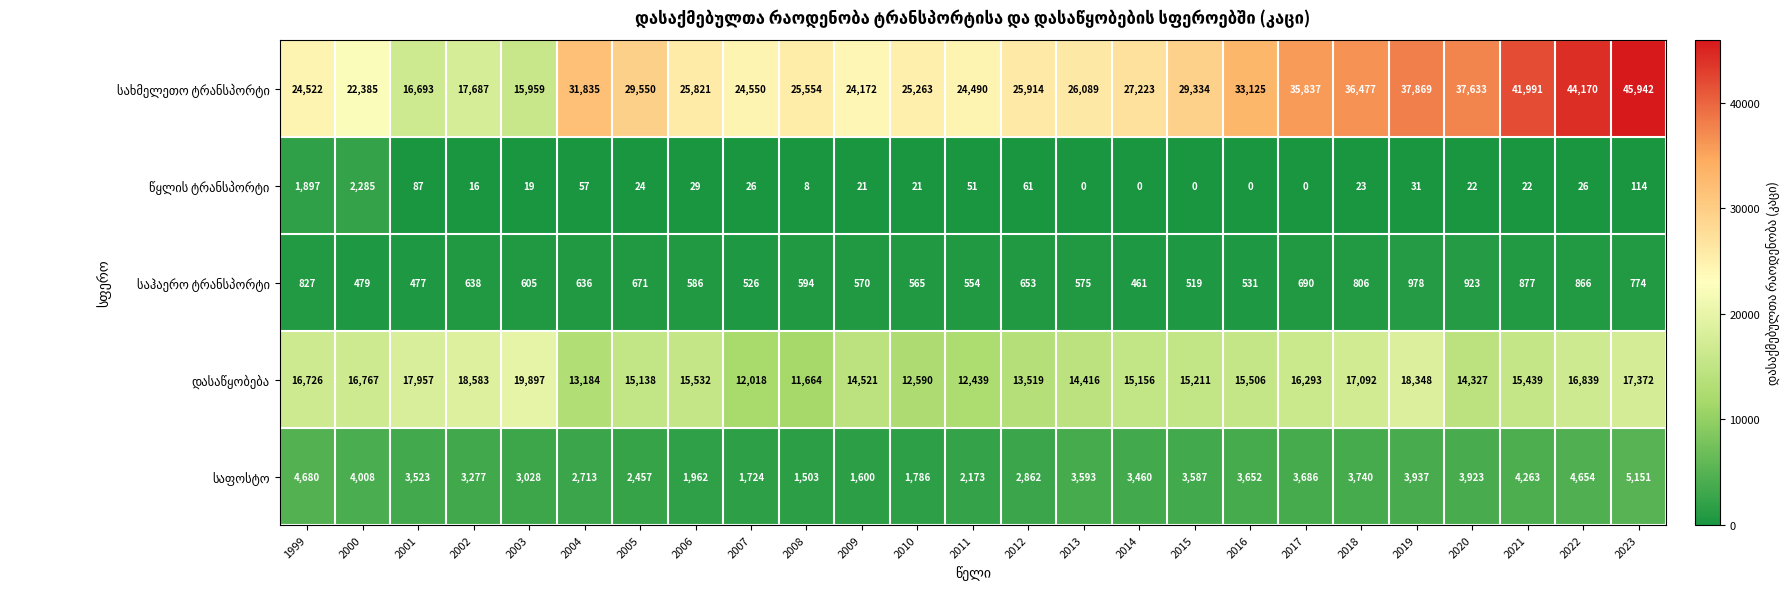

What is the spread (max minus min) of values at 2005?

29526